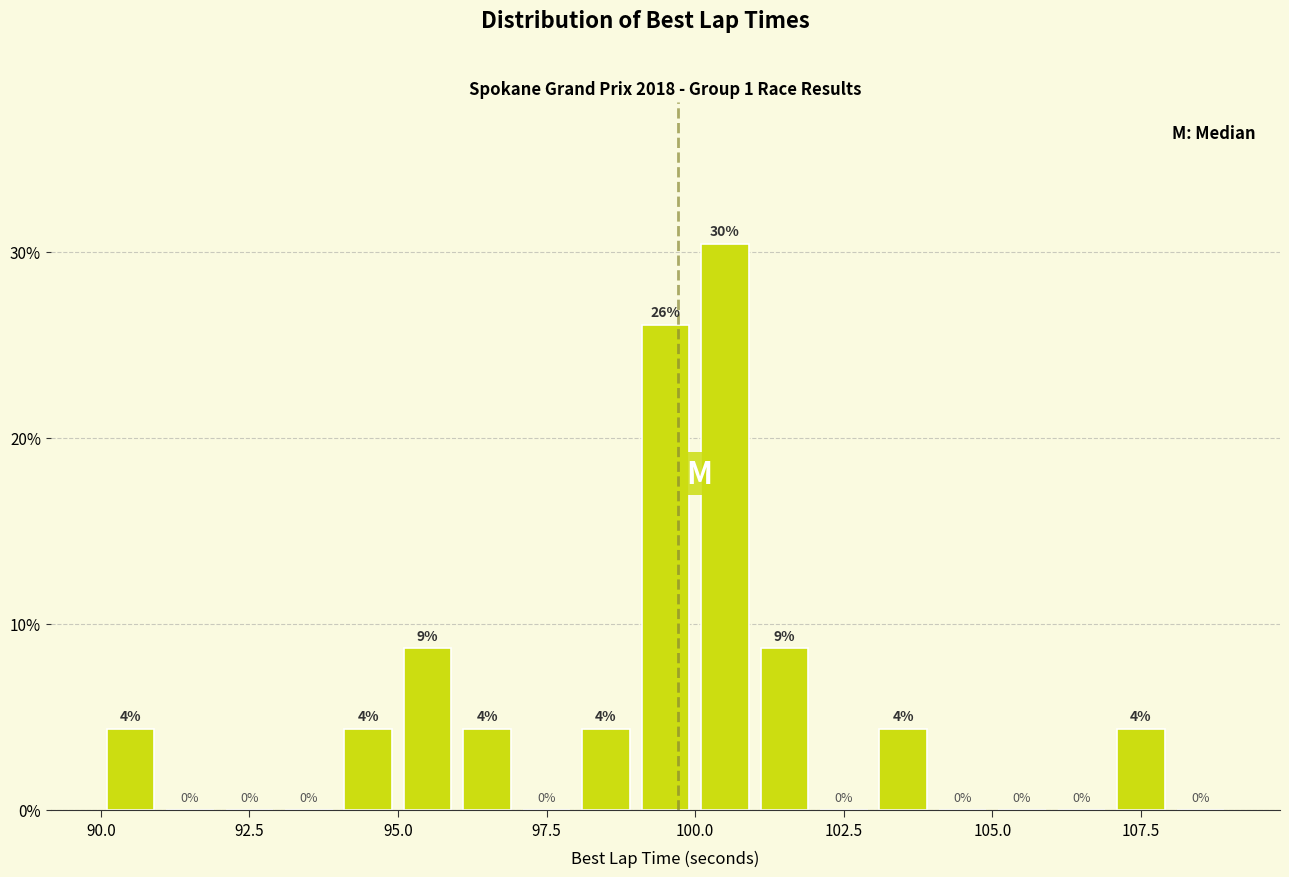

Read against the x-axis, roughly where is the centre of the tallest bar?

100.5